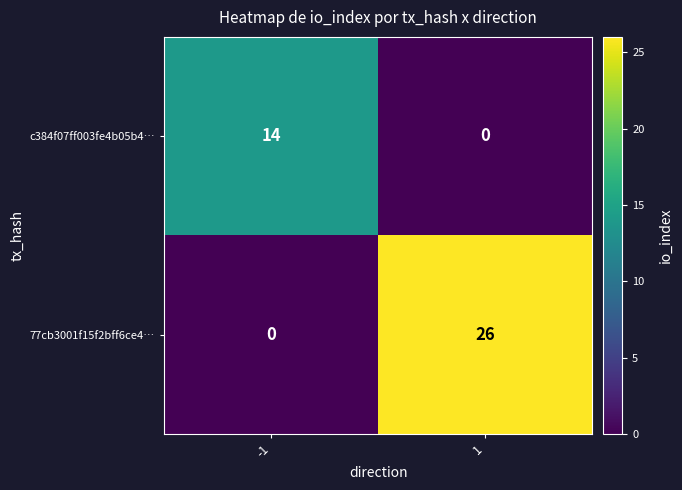

What is the total value across all series at 1?

26